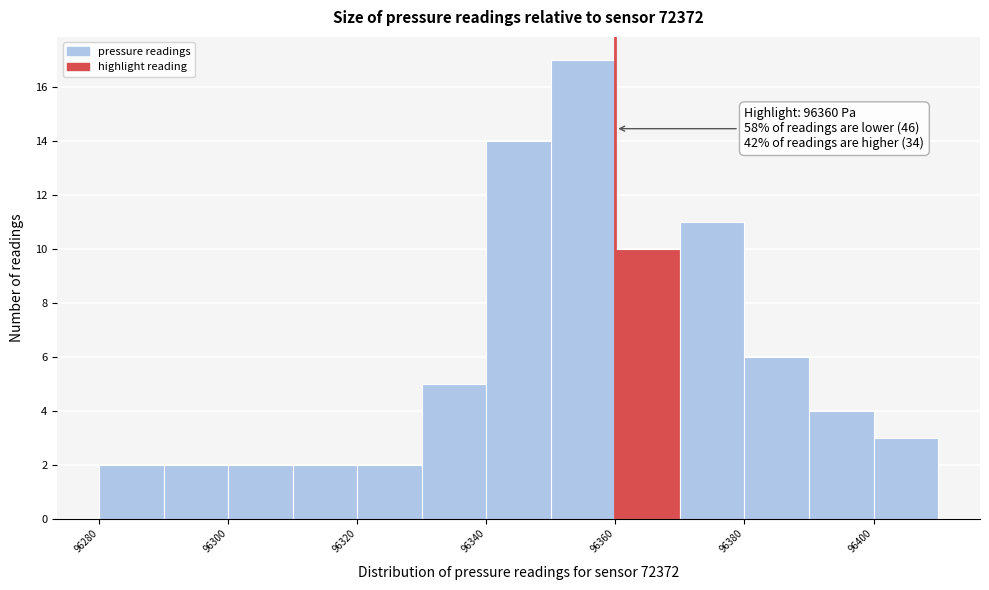

Which range on the x-axis has the tallest bar?

96350 to 96360